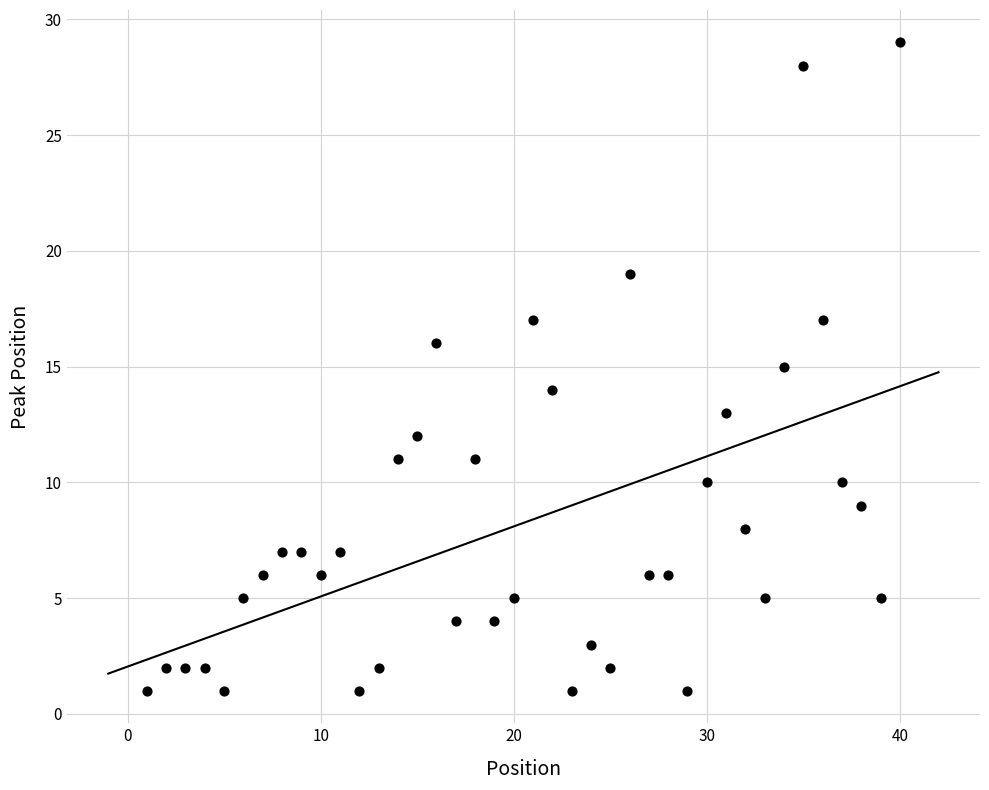

What is the range of X values (max minus min)?

39